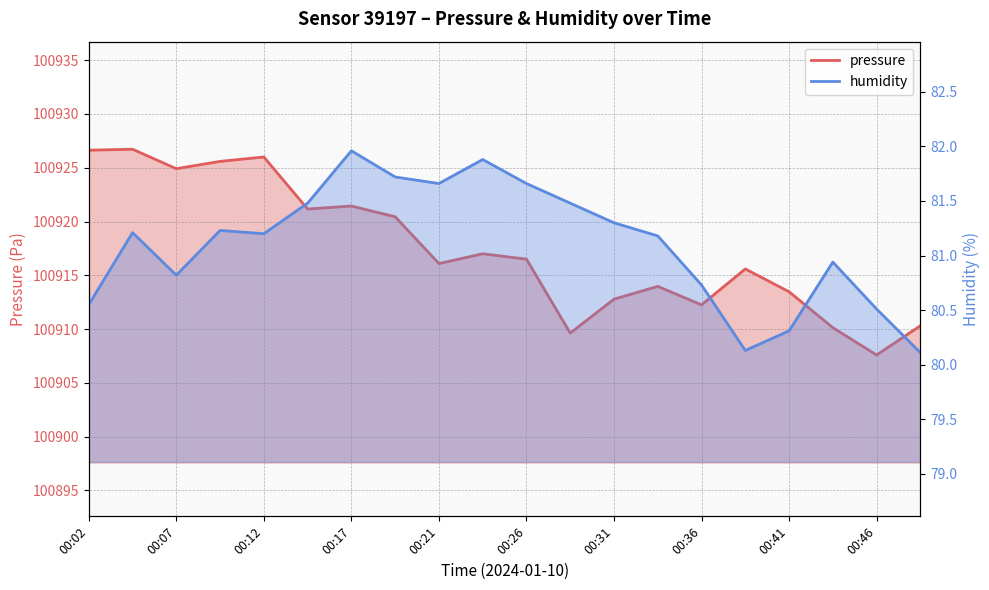

True or false: humidity has more than 2 interior local peaks.

True